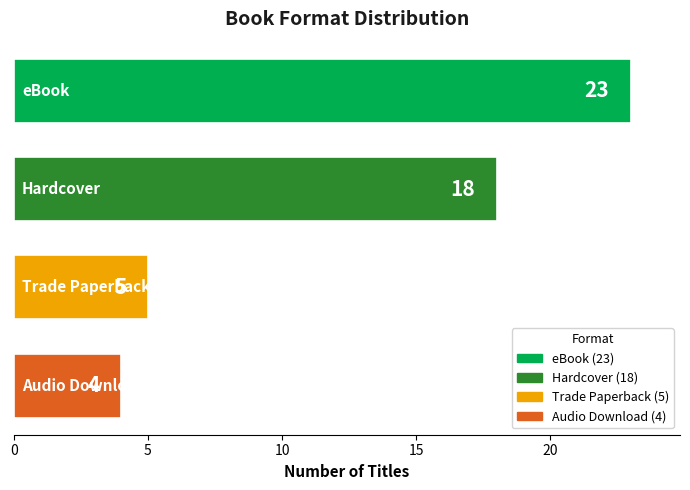

What is the difference between the maximum and minimum values?

19